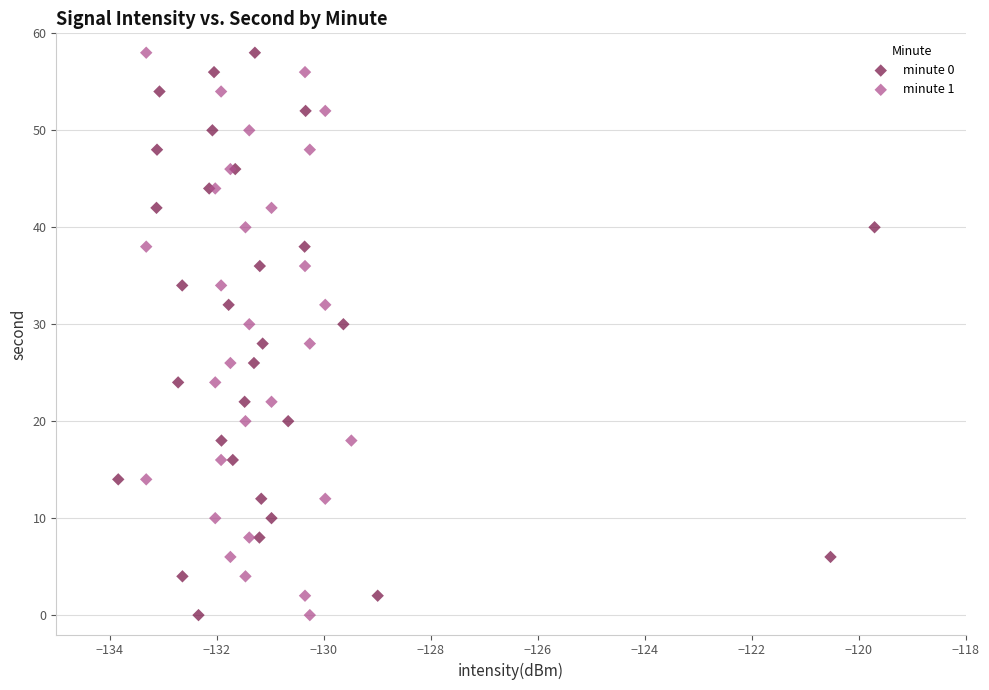

What are all the series names shown in the legend?

minute 0, minute 1